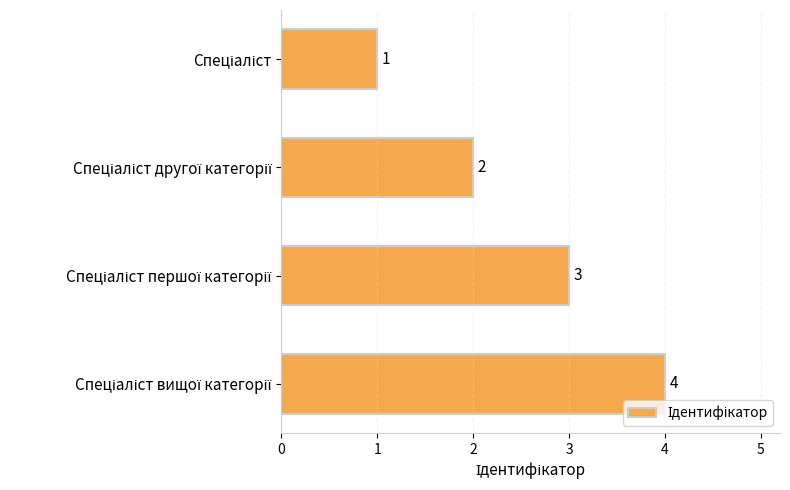

What is the value of the 2nd bar from the top?

2